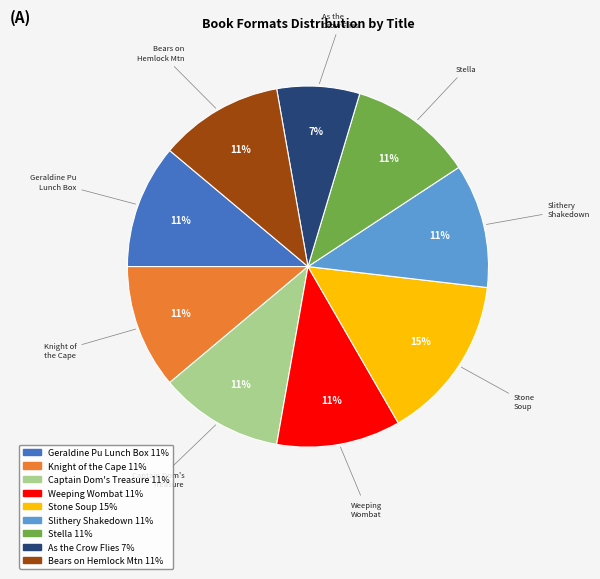

To the nearest percent, what is the average slice percentage?

11%